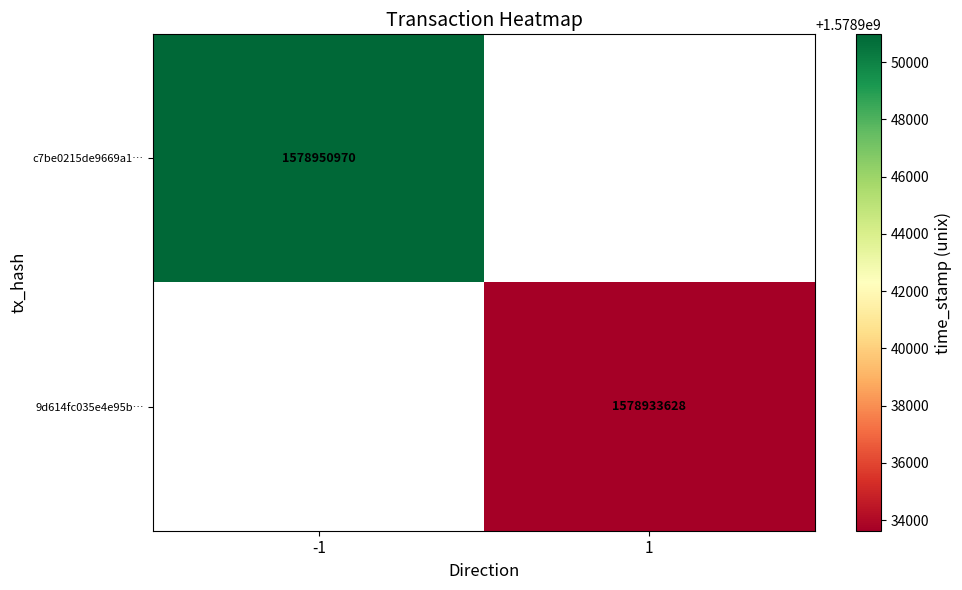

Count the number of categories in the chart.

2